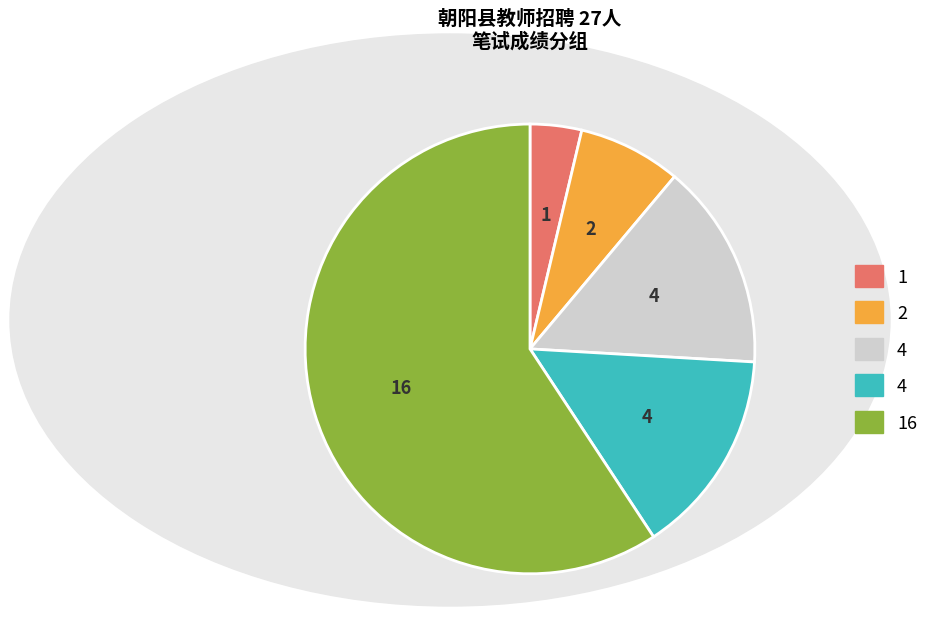

Is there a majority slice in this chart?

Yes